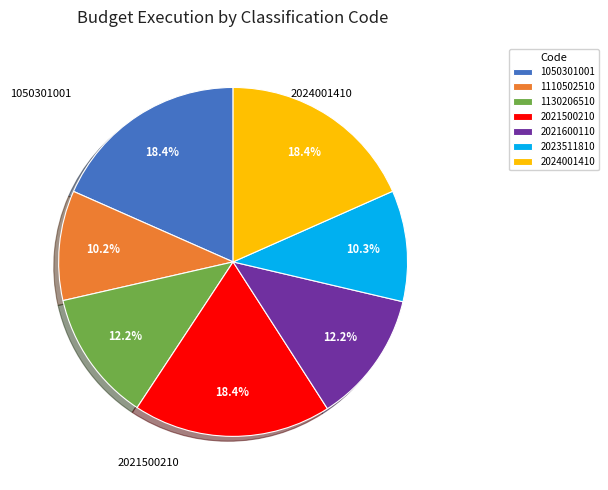

Is 1130206510 the majority of the pie?

No